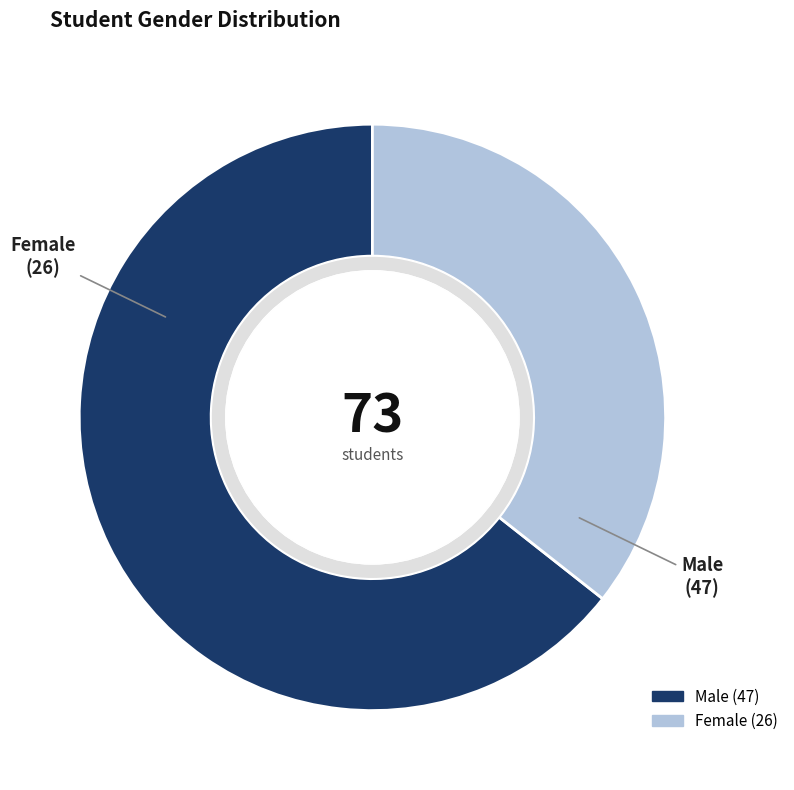

Combined, what portion of the pie is M and F?

100.0%